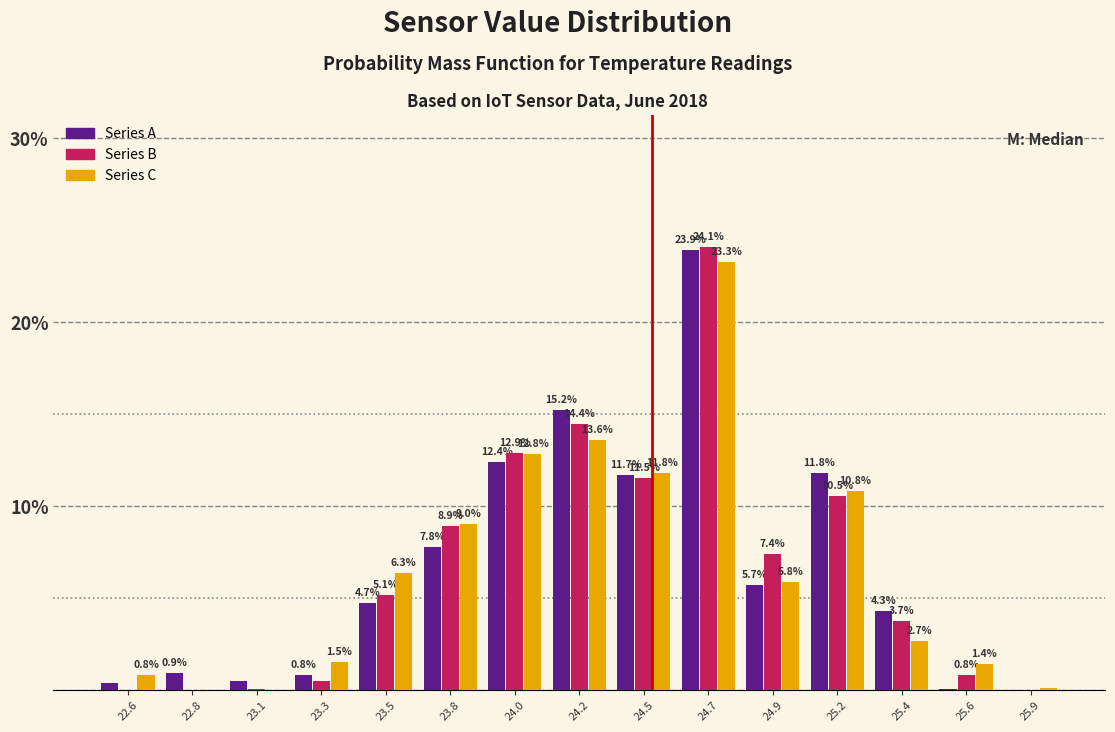

Read the Series A value at 23.5.

4.7